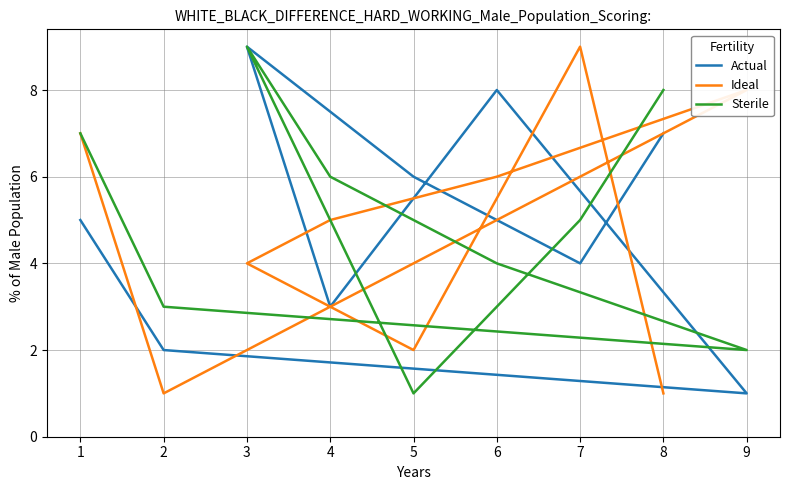

Which series ends up on top after the final intersection of Sterile and Actual?

Sterile